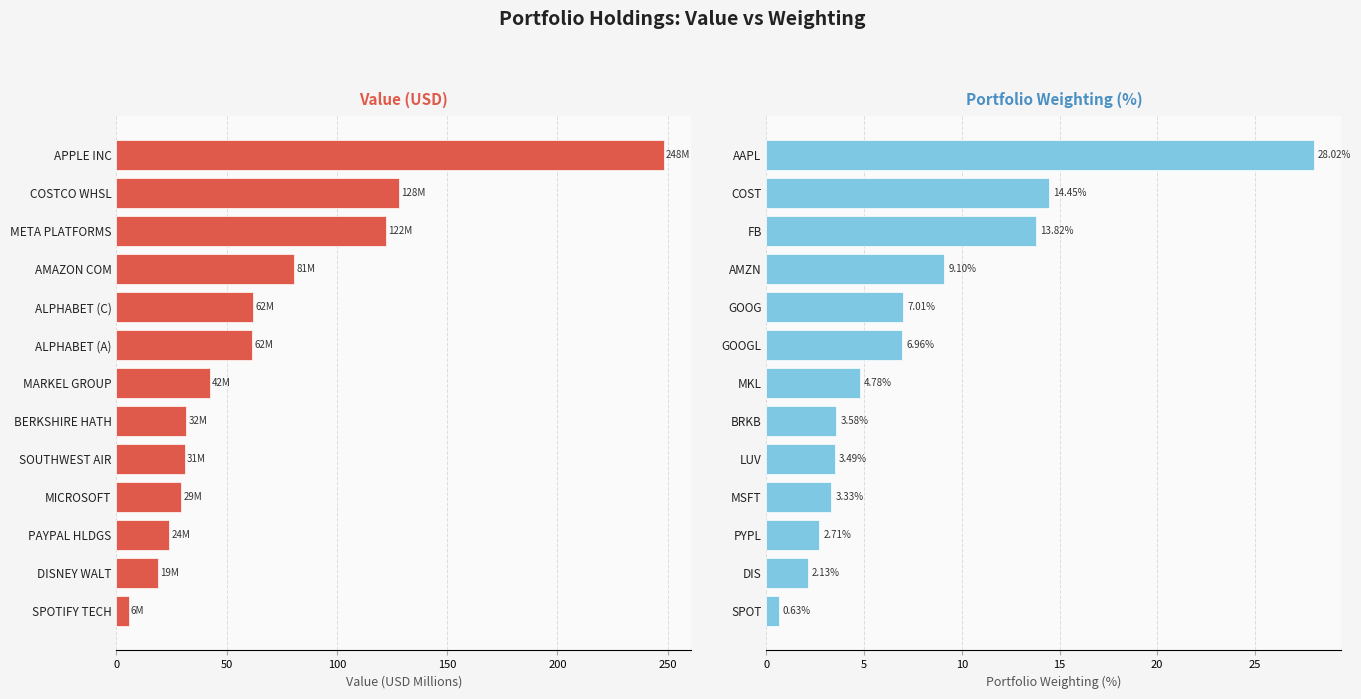

Are the bars horizontal?

Yes